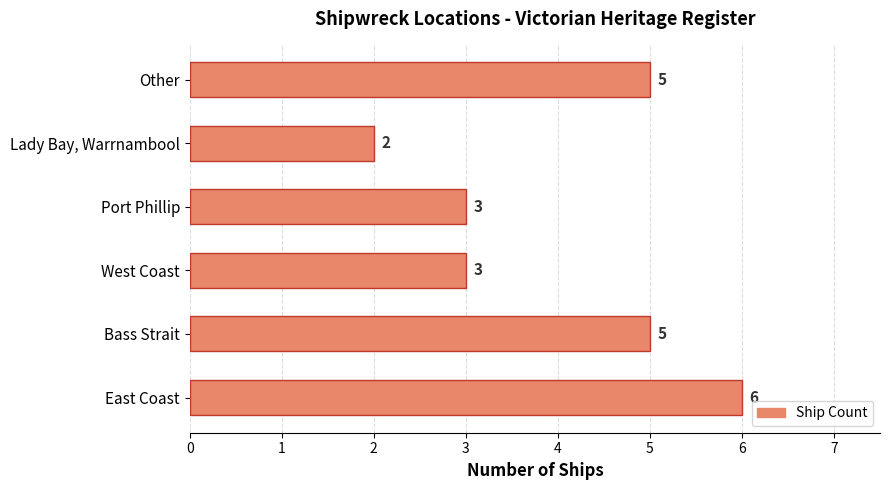

What is the difference between the second highest and minimum values?

3